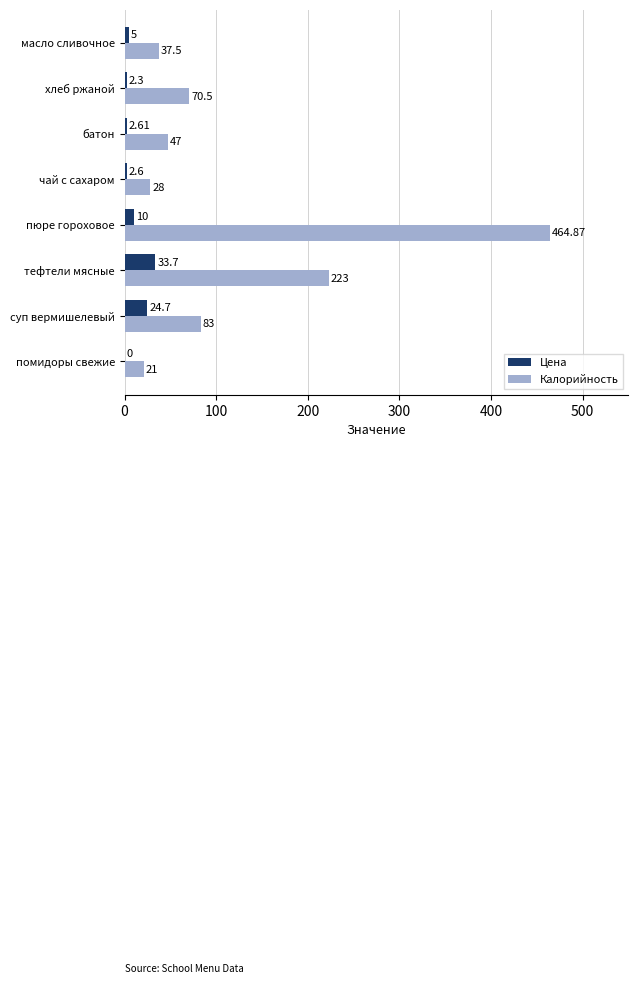

Which series has the largest total across all categories?

Калорийность